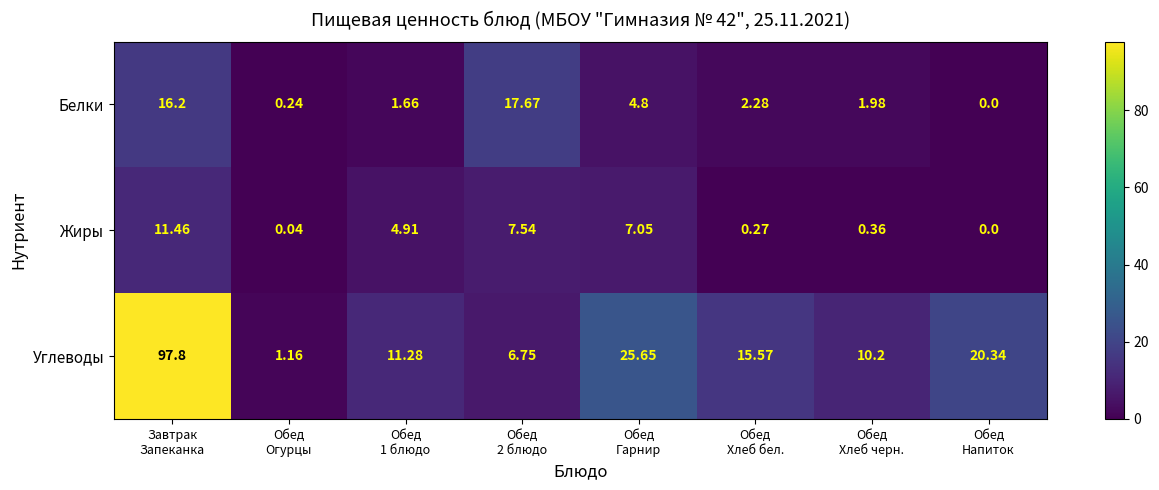

List the series in order of their peak value, lowest first.

Жиры, Белки, Углеводы